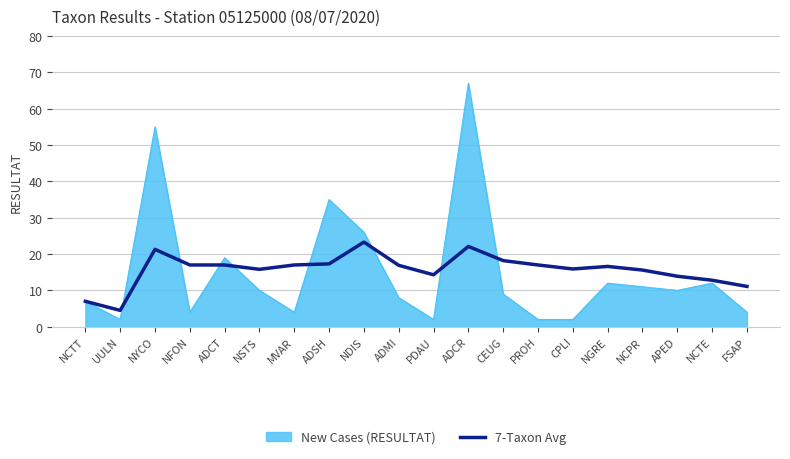

Which label corresponds to the largest value in the chart?

ADCR